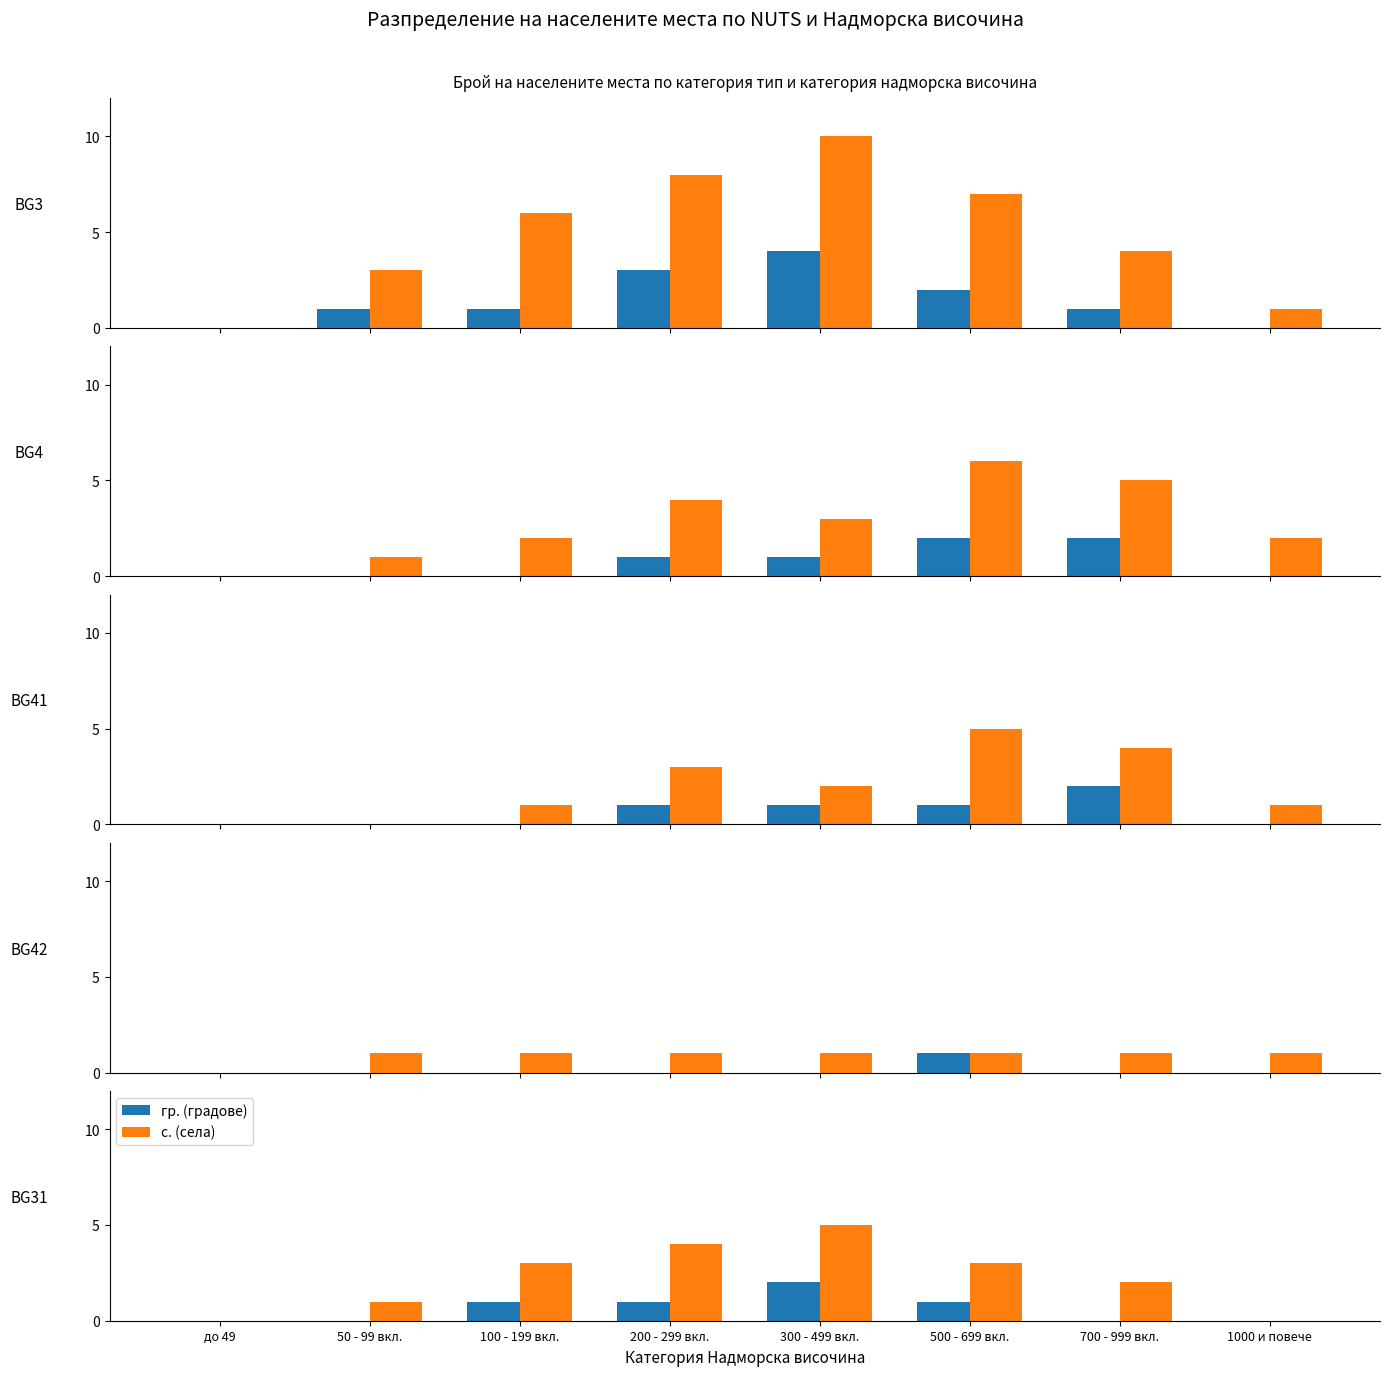

How many data points in гр. are above 1?

1